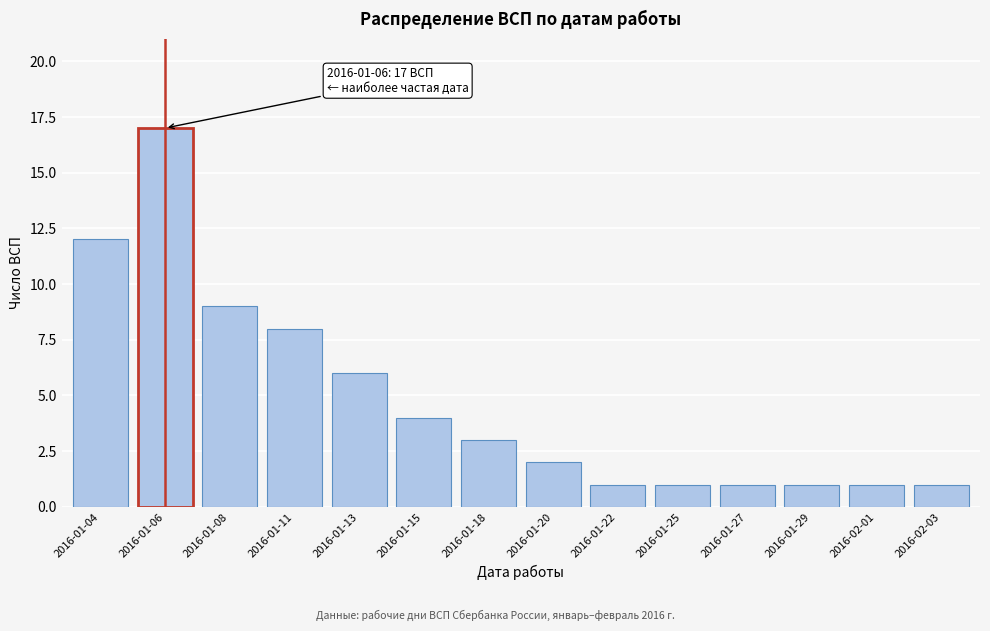

Reading left to right, extract all data points from this chart.

2016-01-04=12	2016-01-06=17	2016-01-08=9	2016-01-11=8	2016-01-13=6	2016-01-15=4	2016-01-18=3	2016-01-20=2	2016-01-22=1	2016-01-25=1	2016-01-27=1	2016-01-29=1	2016-02-01=1	2016-02-03=1